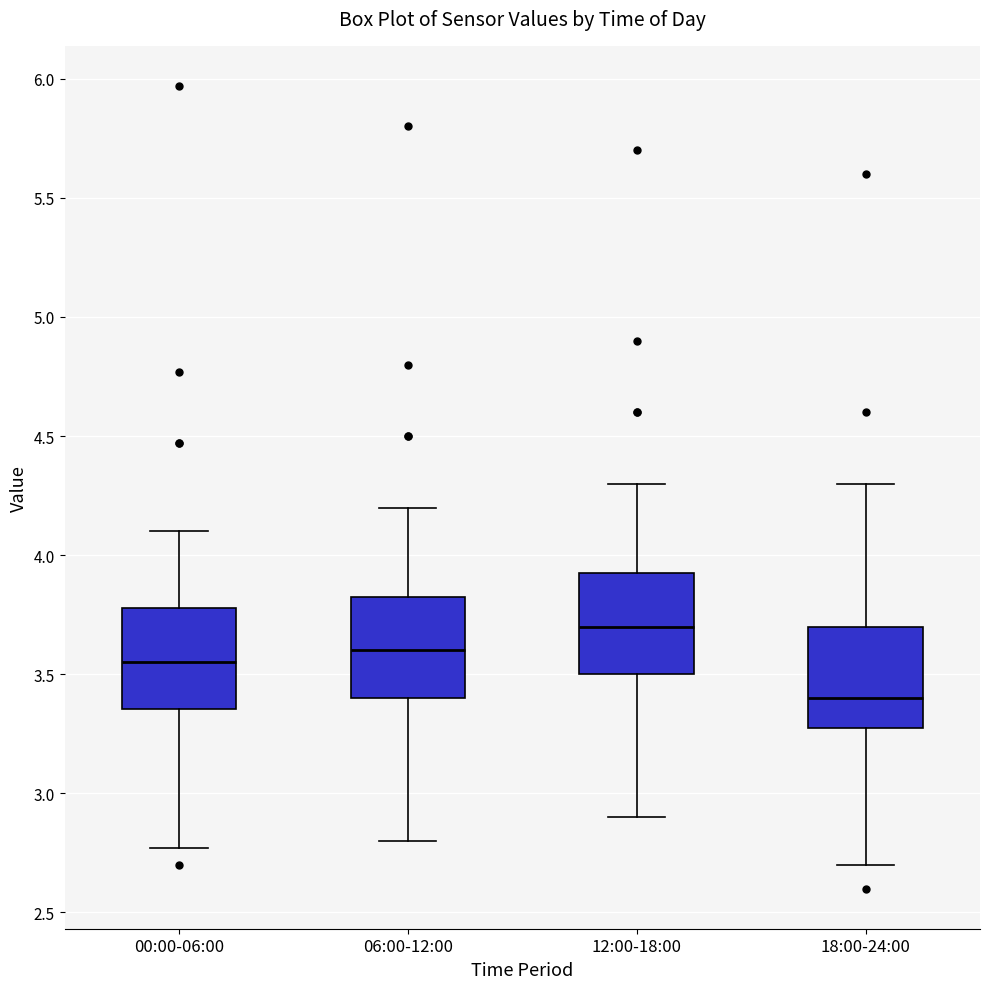

Where does the median line of the box for 00:00-06:00 sit on the y-axis? The values are not printed on the chart, so give them approximately, as read against the axis.

3.55